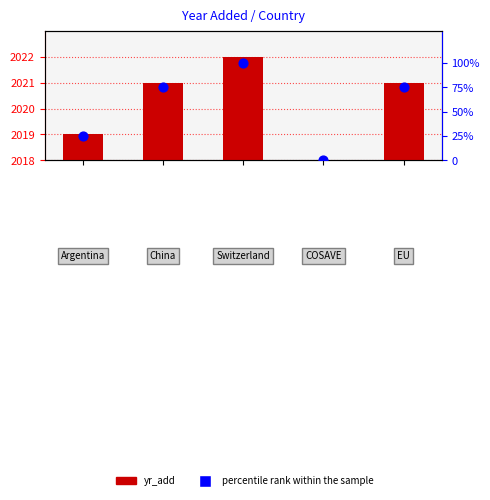

Is the value of yr_add at 2 greater than the value of percentile rank within the sample at 3?

Yes